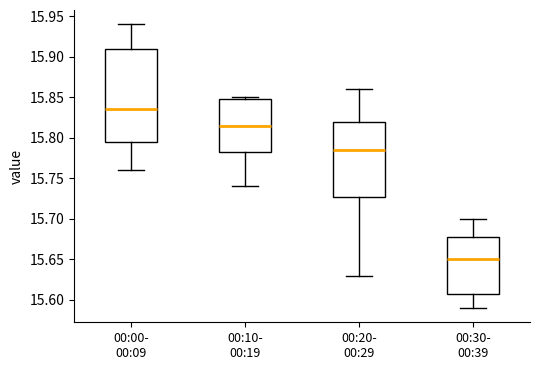

Where is the lower edge of the box for 00:30- 00:39 on the y-axis? The values are not printed on the chart, so give them approximately, as read against the axis.

15.610